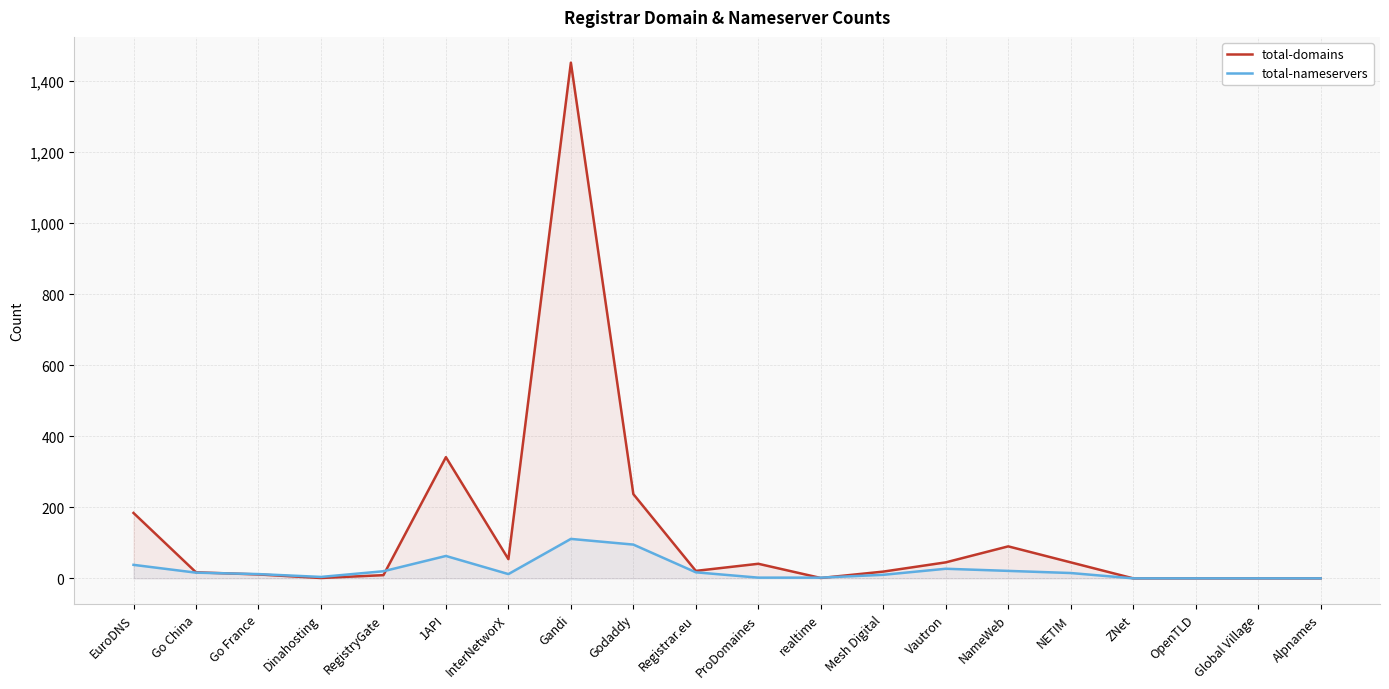

Rank the series by their maximum value, from lowest to highest.

total-nameservers, total-domains